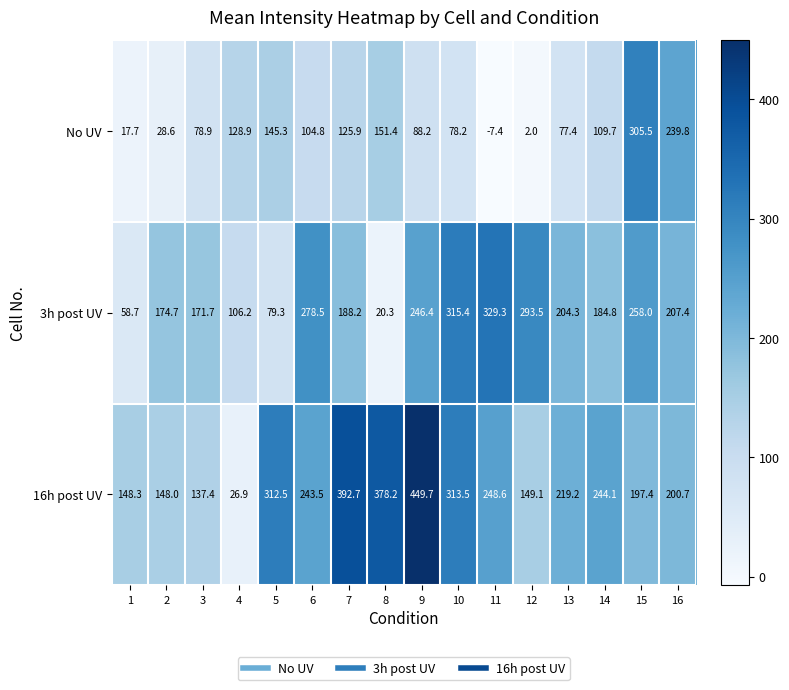

Count the number of data series in this chart.

3